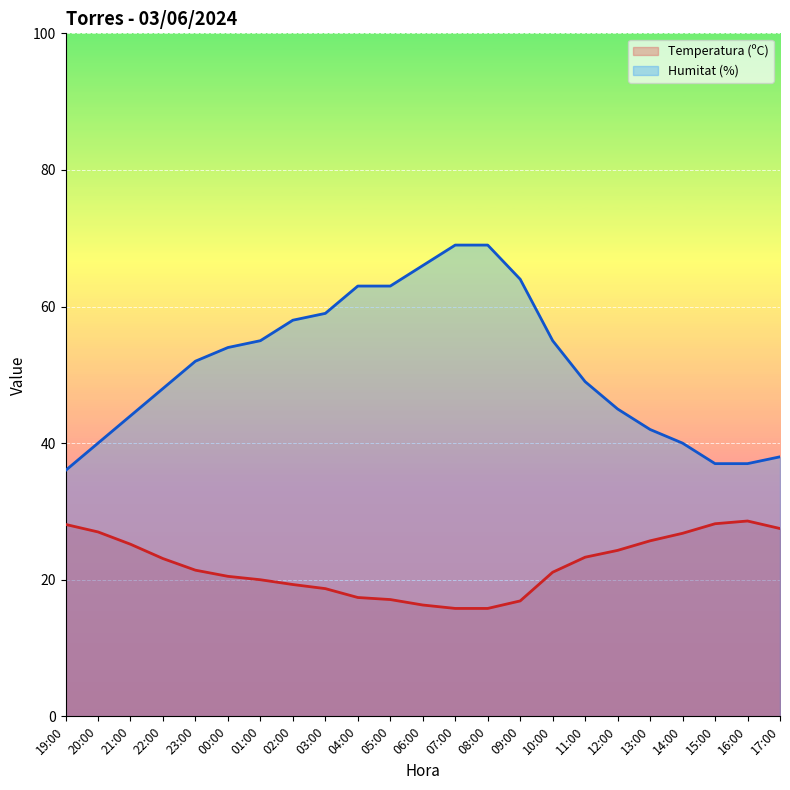

How many data points in Humitat (%) are less than 52?

11